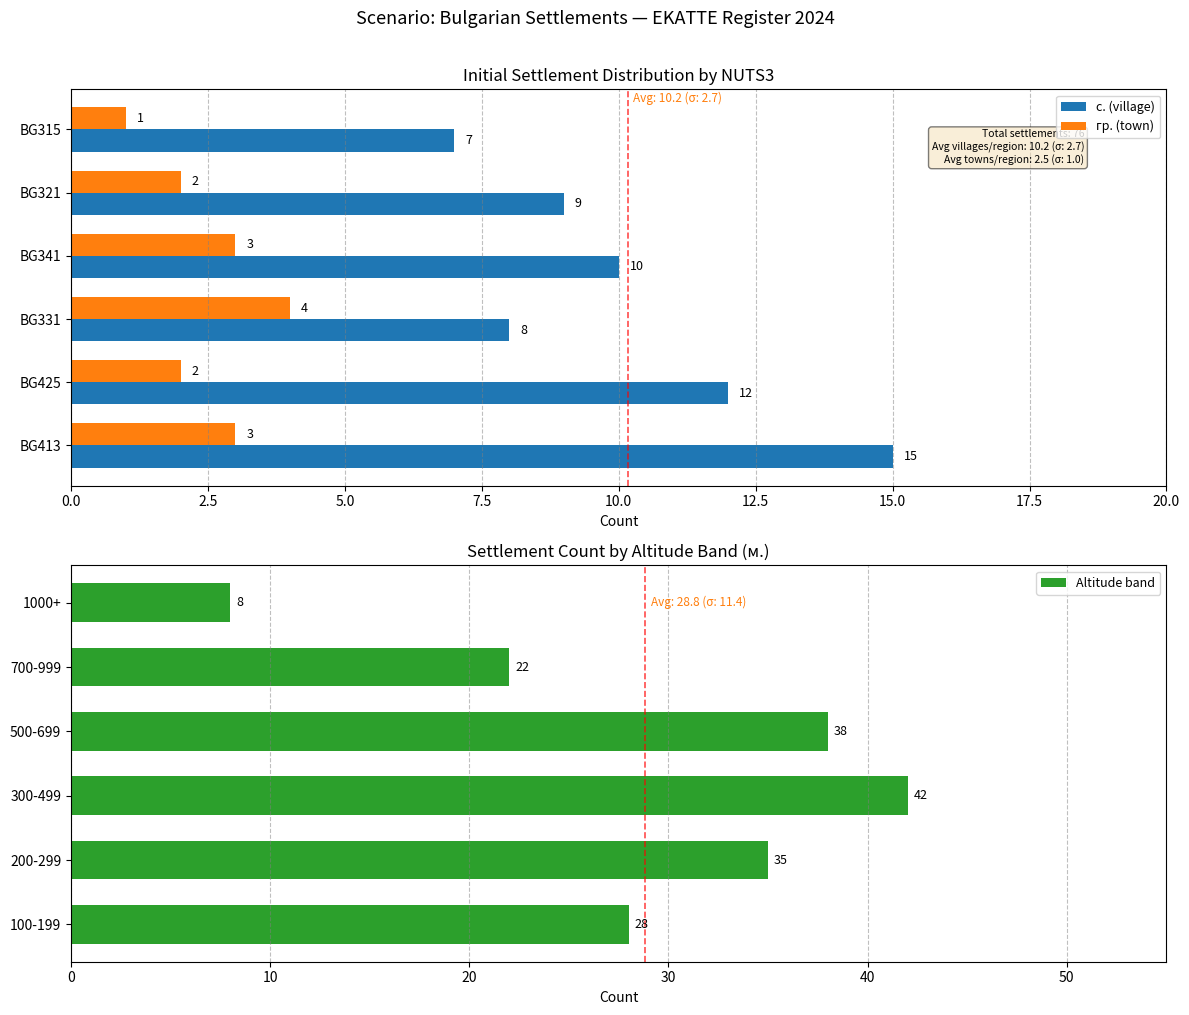

What is the sum of all гр. (town) values?

15